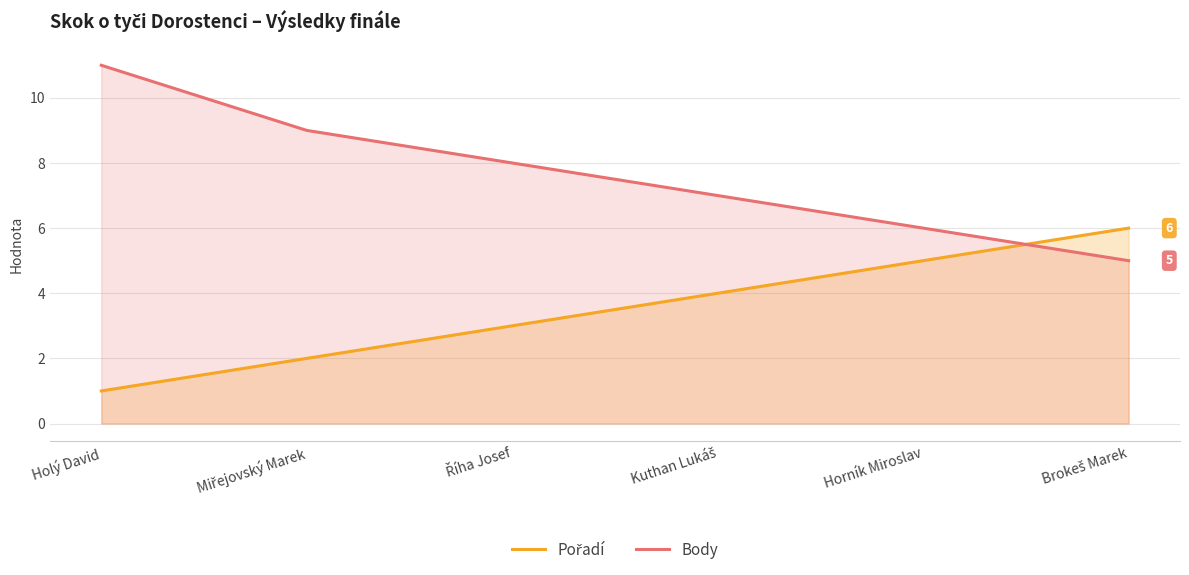

Which category has the highest value across all series?

Holý David